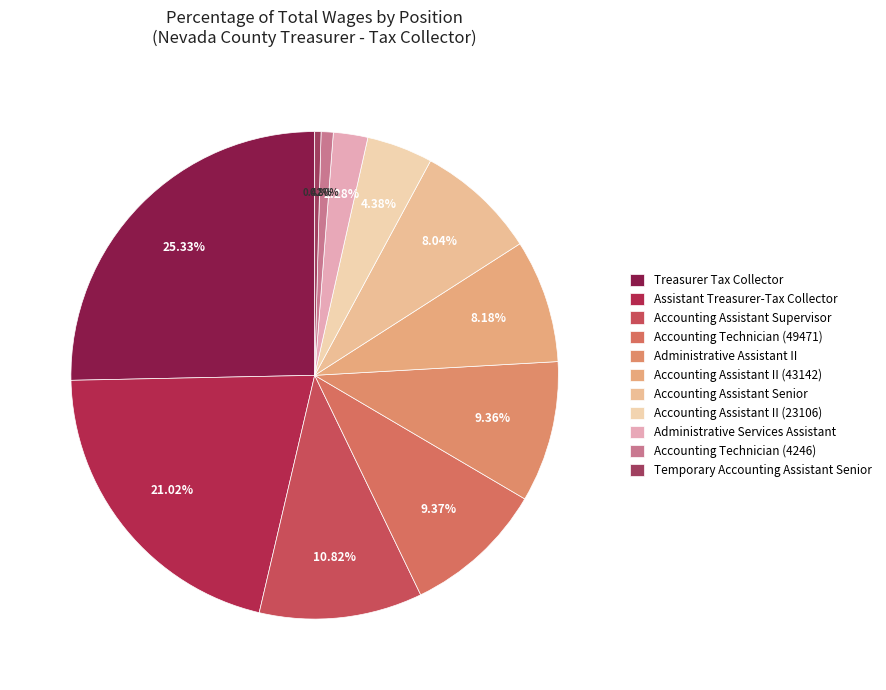

Which slice is the largest?

Treasurer Tax Collector